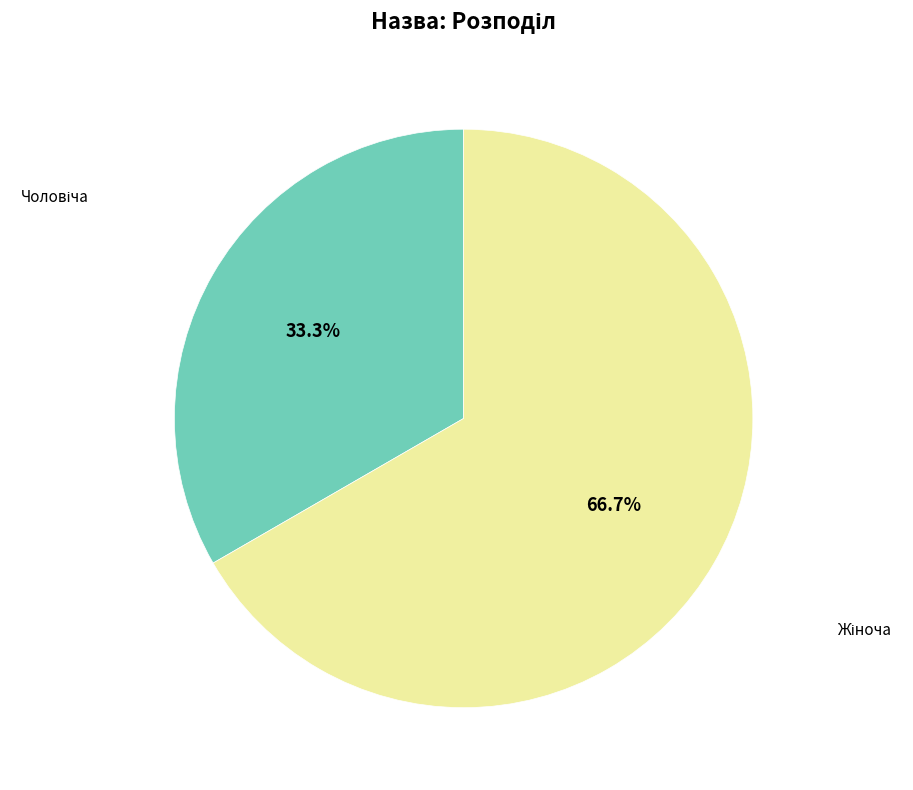

How many segments does this pie chart have?

2